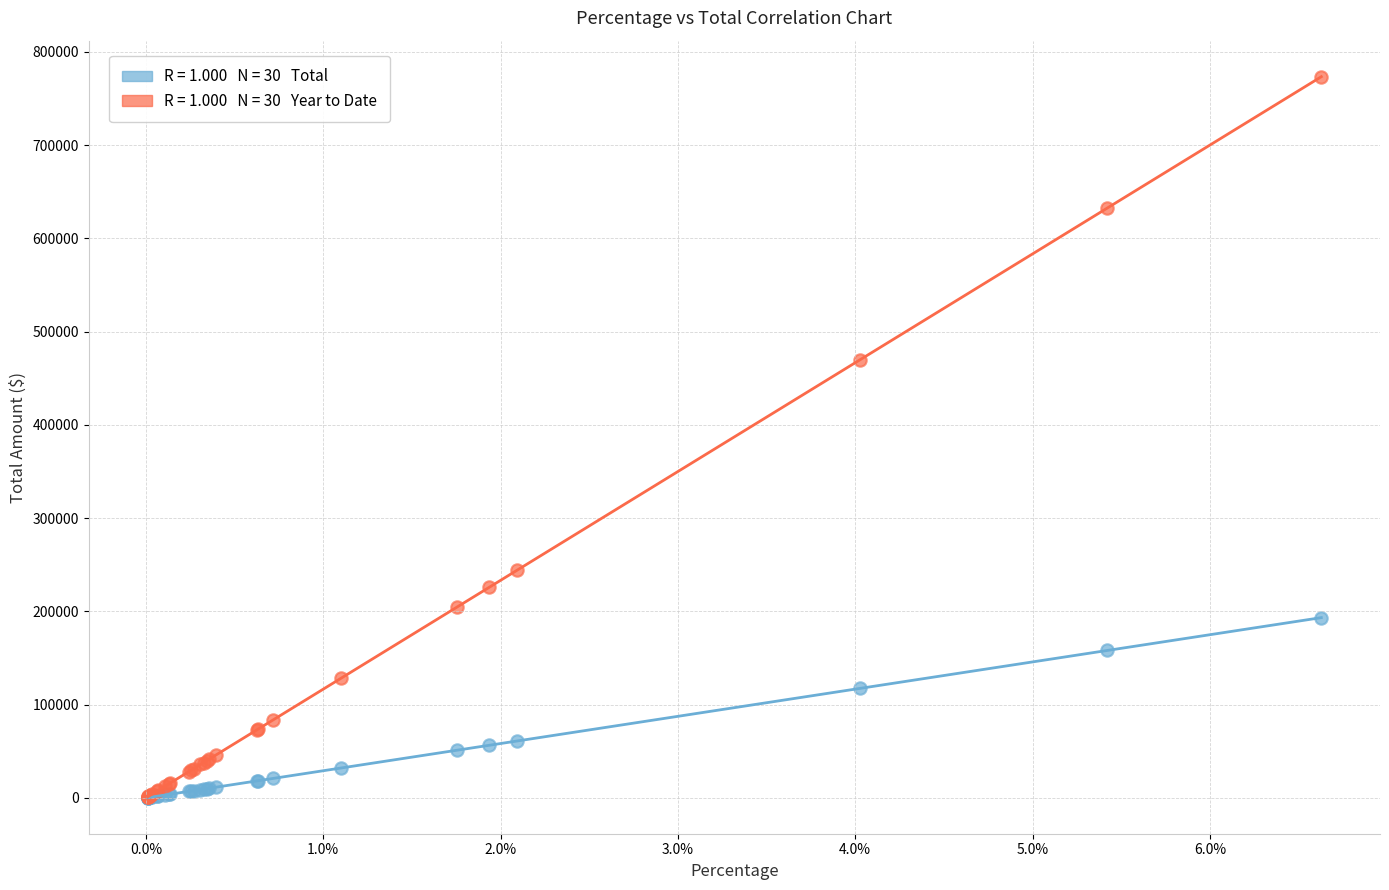

Across all series, what Y value is closest to 386798?

469909.0